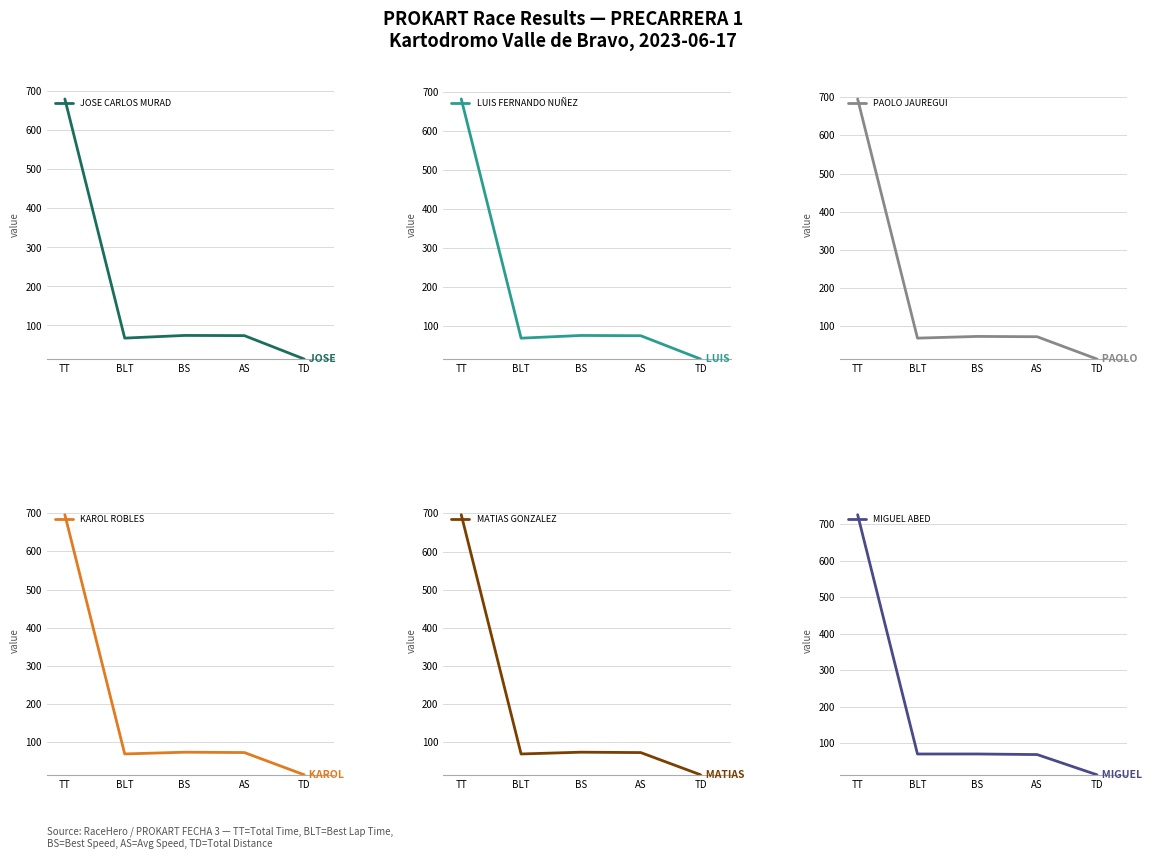

At which category is the sum across all series the highest?

TT